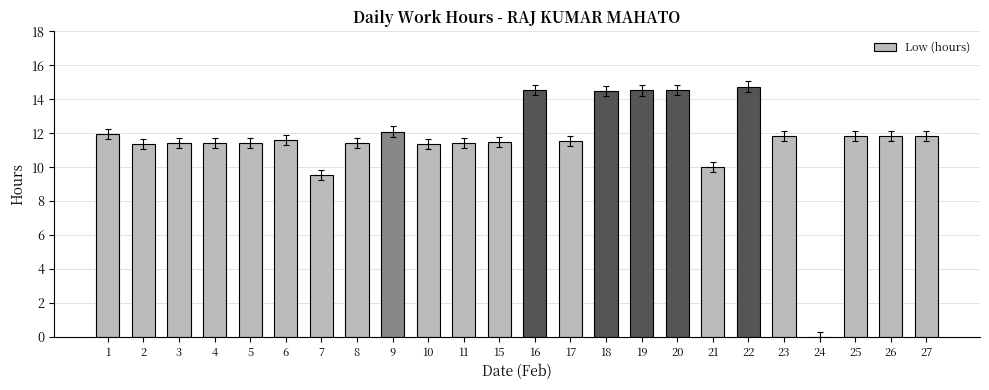

What is the sum of all values?

278.3